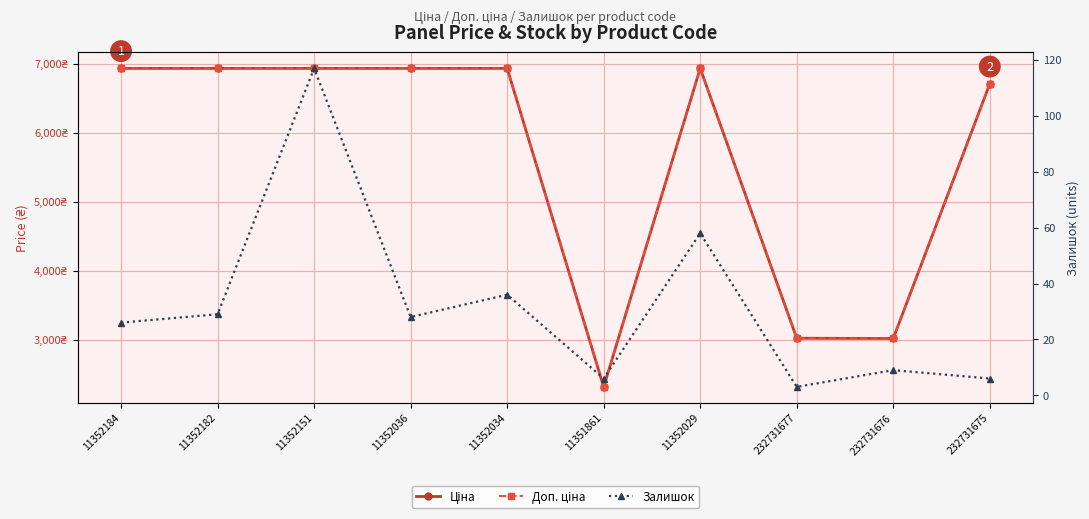

What is the difference between the Доп. ціна values at 11352029 and 232731675?

223.9